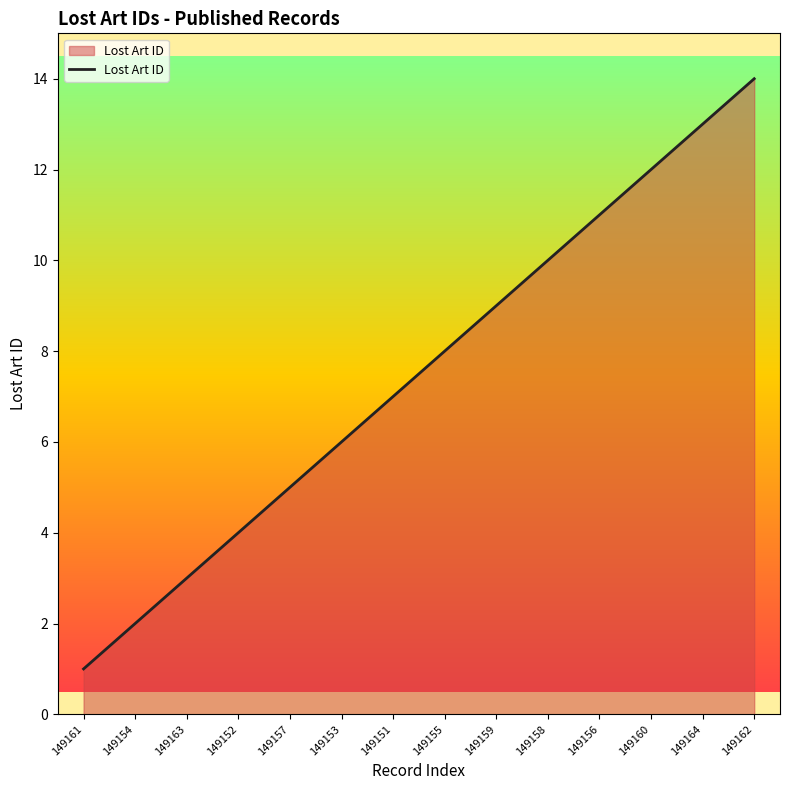

What is the change in value from 149158 to 149164?

+3